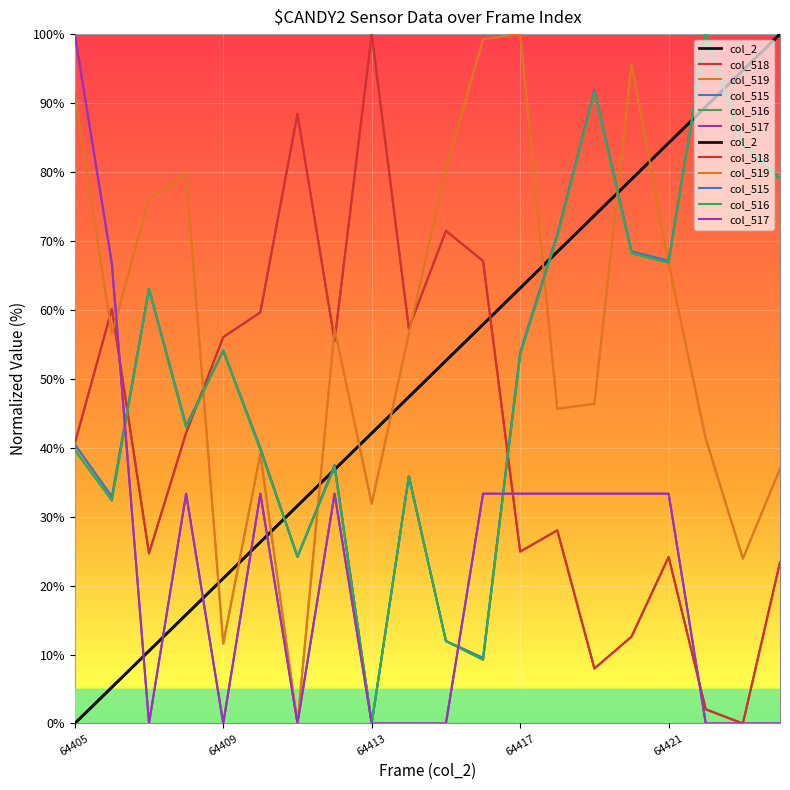

Between which two adjacent categories do col_2 and col_515 first intersect?

5 and 6